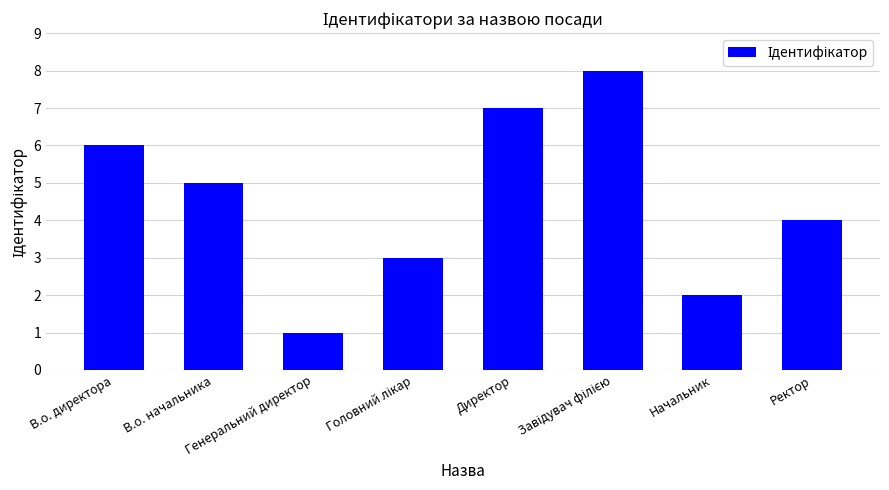

What is the maximum value shown in the chart?

8